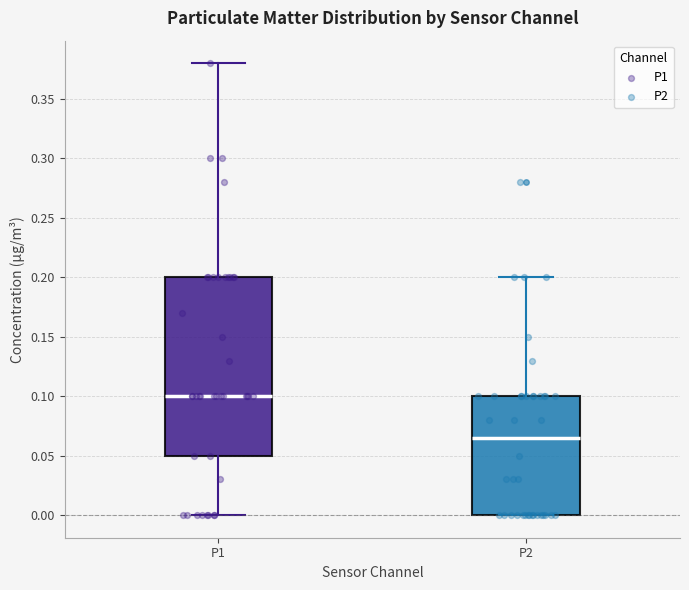

Which box's median line is the lowest?

P2